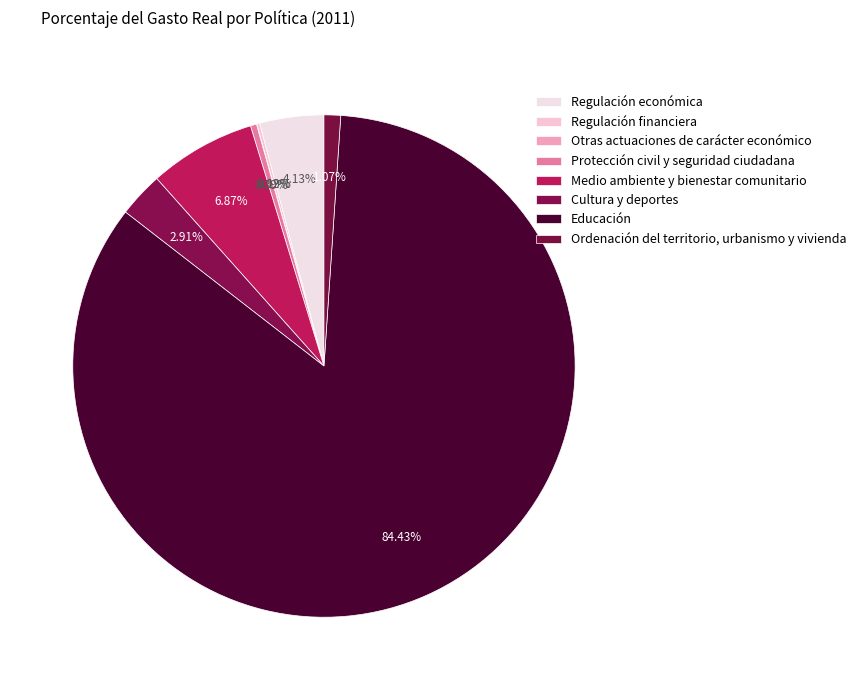

What is the majority slice?

Educación